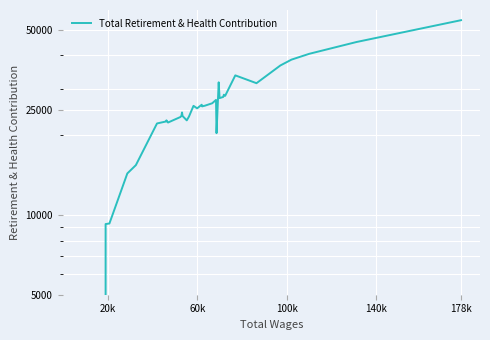

What position from the right is 140k?

37